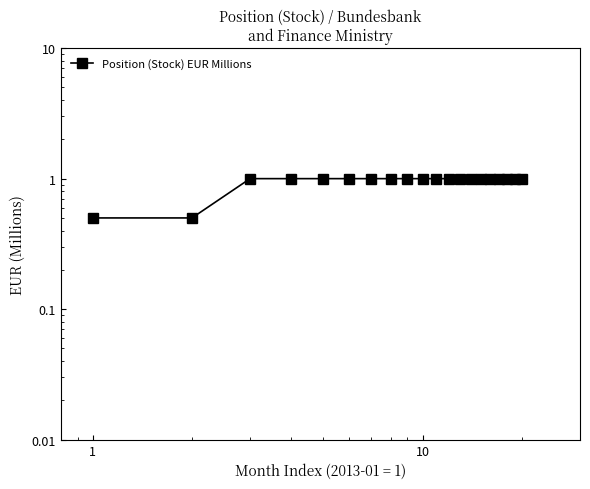

Does the chart have visible grid lines?

No